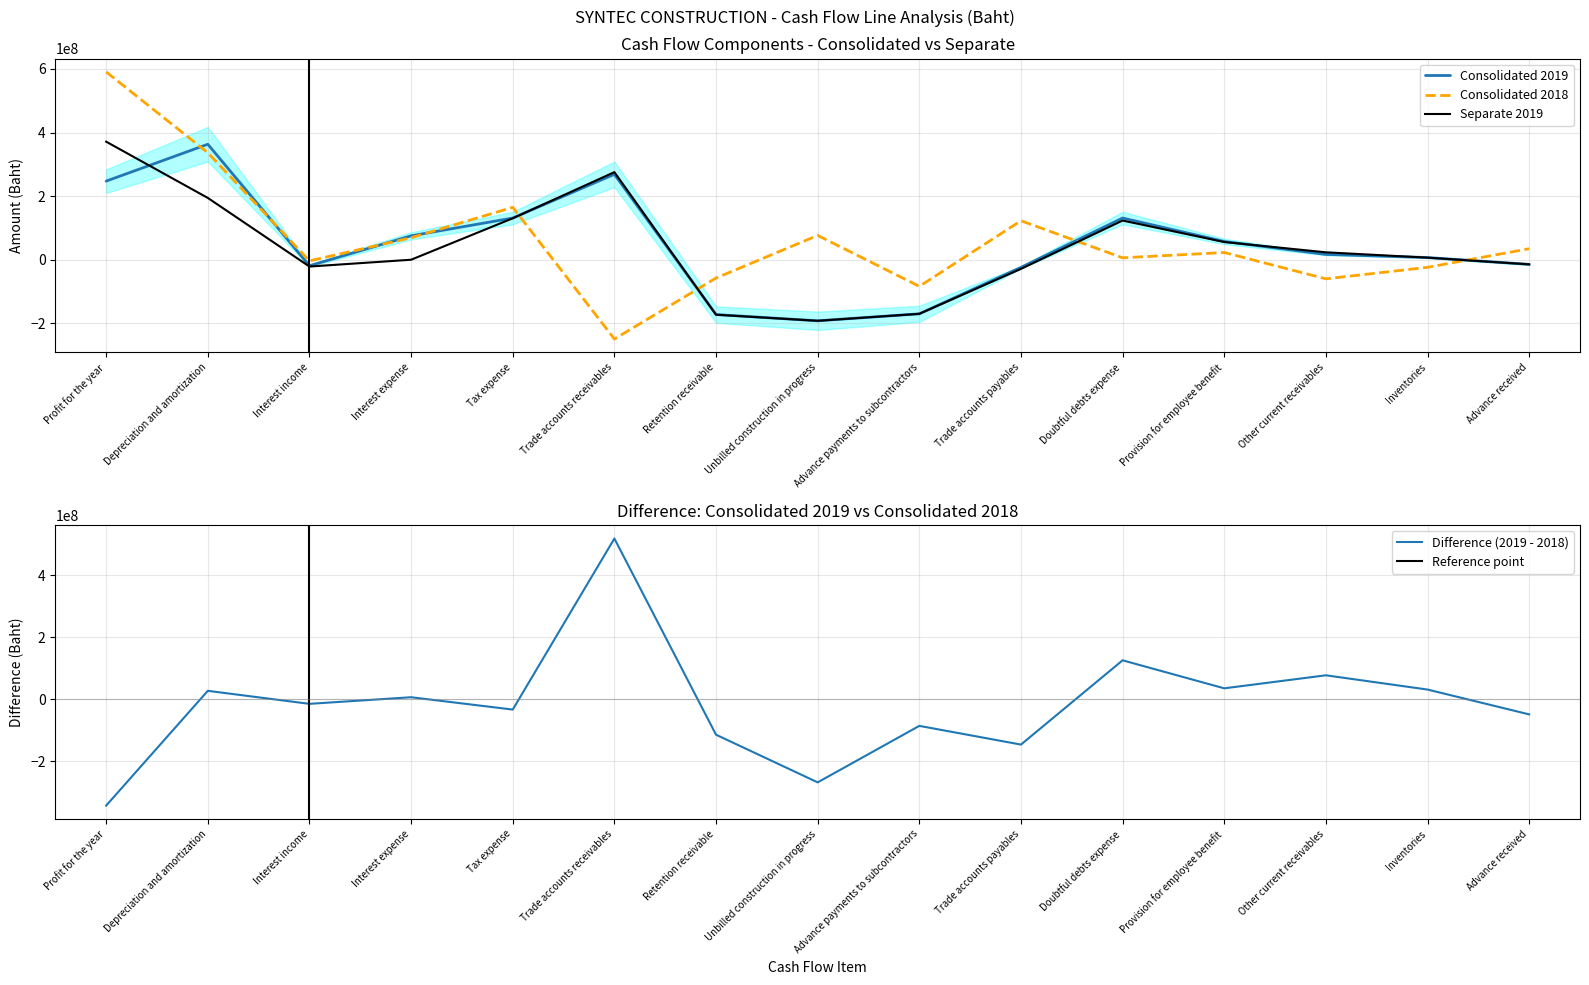

True or false: Consolidated 2019 has a value of 332879599 at Profit for the year.

False